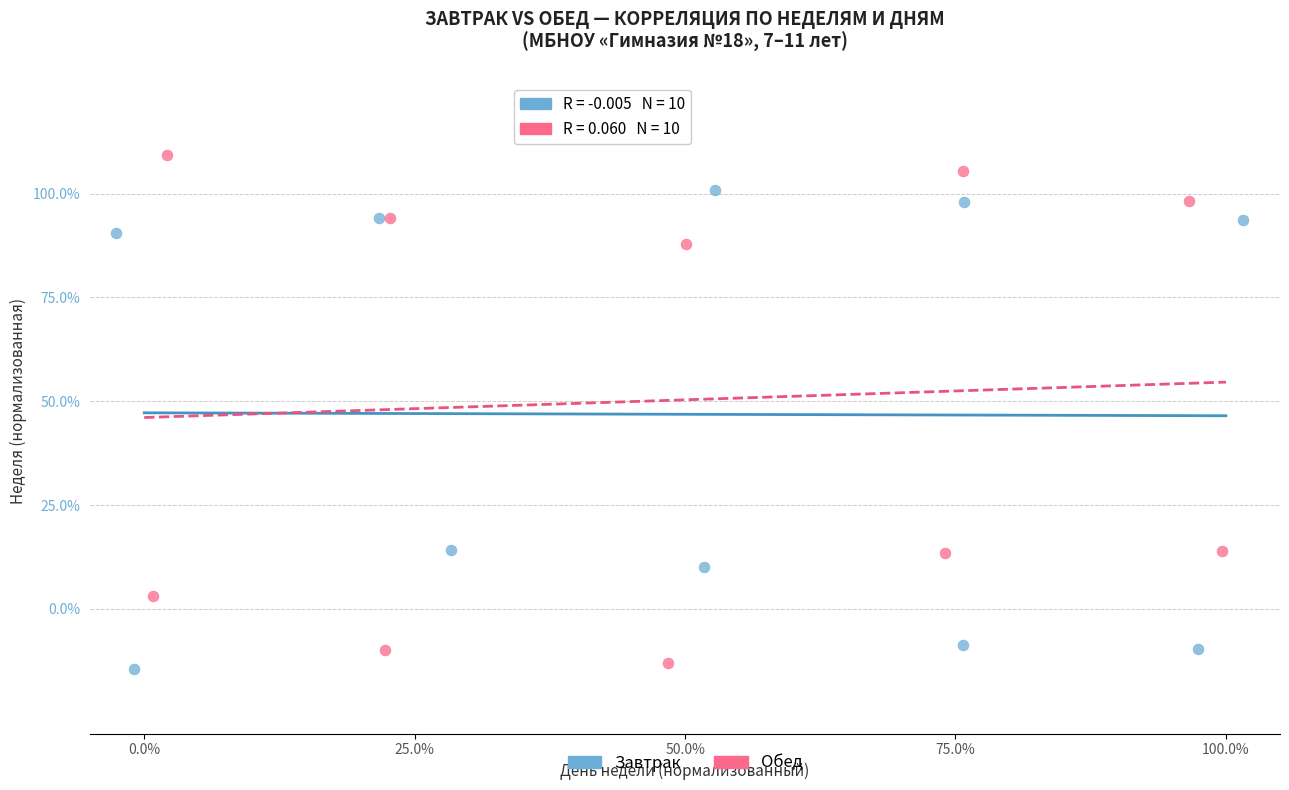

Which series has the largest Y range (max minus min)?

Обед